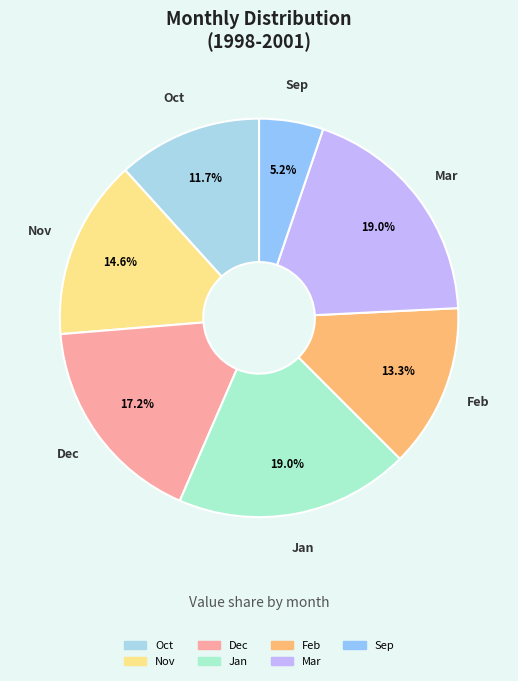

Approximately how many times larger is the value at Oct compared to Jan?

0.6